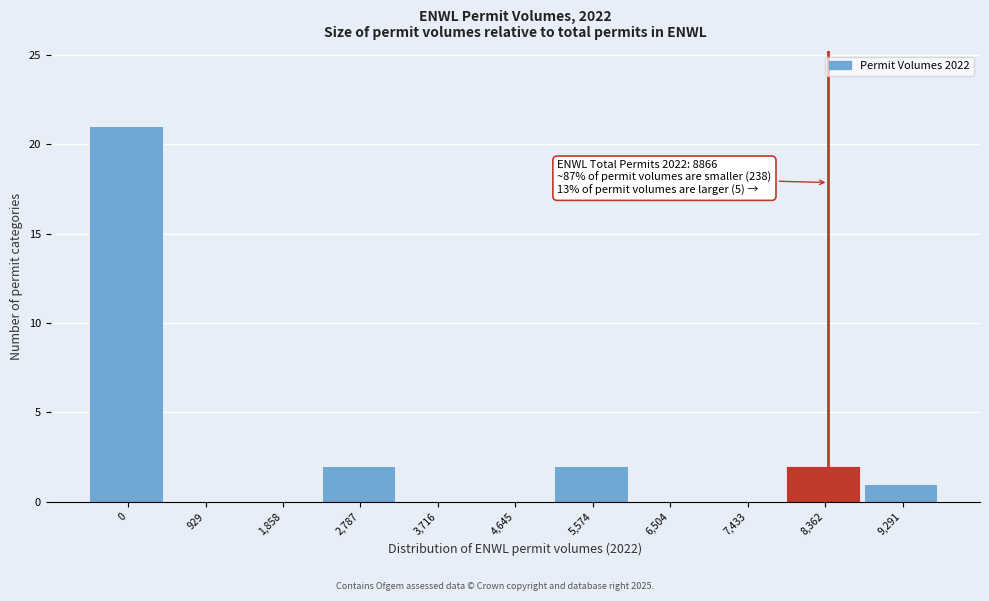

Reading left to right, list all the values displayed in this chart.

0=21	929=0	1,858=0	2,787=2	3,716=0	4,645=0	5,574=2	6,504=0	7,433=0	8,362=2	9,291=1